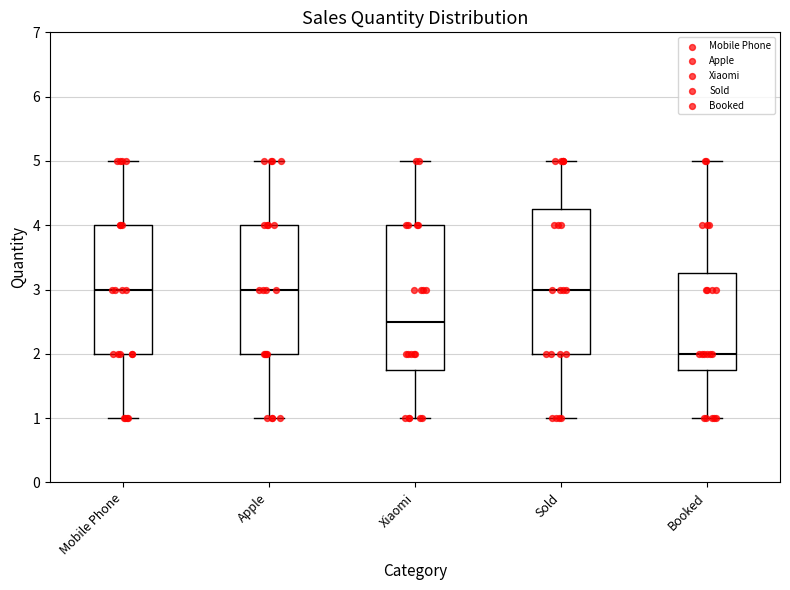

Reading left to right, read every box against the y-axis: the position of its median line, the range the box covers, and the ends of its whiskers. The values are not printed on the chart, so give them approximately, as read against the axis.

Mobile Phone: median 3.0, box 2.0 to 4.0, whiskers 1.0 to 5.0
Apple: median 3.0, box 2.0 to 4.0, whiskers 1.0 to 5.0
Xiaomi: median 2.5, box 1.8 to 4.0, whiskers 1.0 to 5.0
Sold: median 3.0, box 2.0 to 4.3, whiskers 1.0 to 5.0
Booked: median 2.0, box 1.8 to 3.3, whiskers 1.0 to 5.0